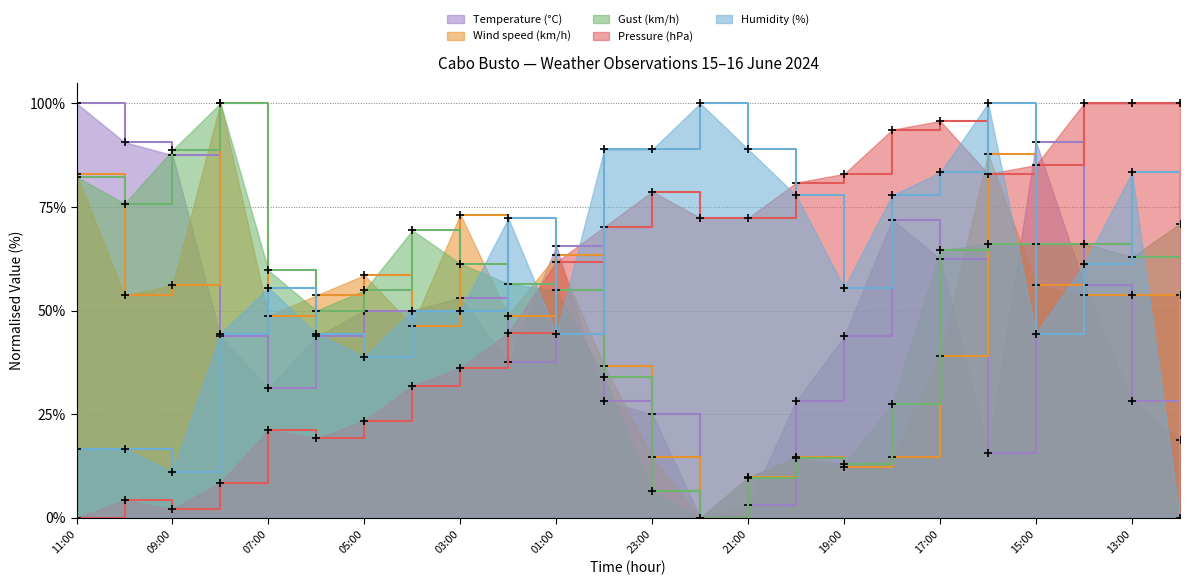

Reading left to right, extract all data points from this chart.

Temperature (°C): 100.0	90.6	87.5	43.7	31.3	43.7	50.0	50.0	53.1	37.5	65.6	28.1	25.0	0.0	3.1	28.1	43.7	71.9	62.5	15.6	90.6	56.2	28.1	18.7
Wind speed (km/h): 82.9	53.7	56.1	100.0	48.8	53.7	58.5	46.3	73.2	48.8	63.4	36.6	14.6	0.0	9.8	14.6	12.2	14.6	39.0	87.8	56.1	53.7	53.7	53.7
Gust (km/h): 82.3	75.8	88.7	100.0	59.7	50.0	54.8	69.4	61.3	56.5	54.8	33.9	6.5	0.0	9.7	14.5	12.9	27.4	64.5	66.1	66.1	66.1	62.9	71.0
Pressure (hPa): 0.0	4.3	2.1	8.5	21.3	19.1	23.4	31.9	36.2	44.7	61.7	70.2	78.7	72.3	72.3	80.9	83.0	93.6	95.7	83.0	85.1	100.0	100.0	100.0
Humidity (%): 16.7	16.7	11.1	44.4	55.6	44.4	38.9	50.0	50.0	72.2	44.4	88.9	88.9	100.0	88.9	77.8	55.6	77.8	83.3	100.0	44.4	61.1	83.3	0.0